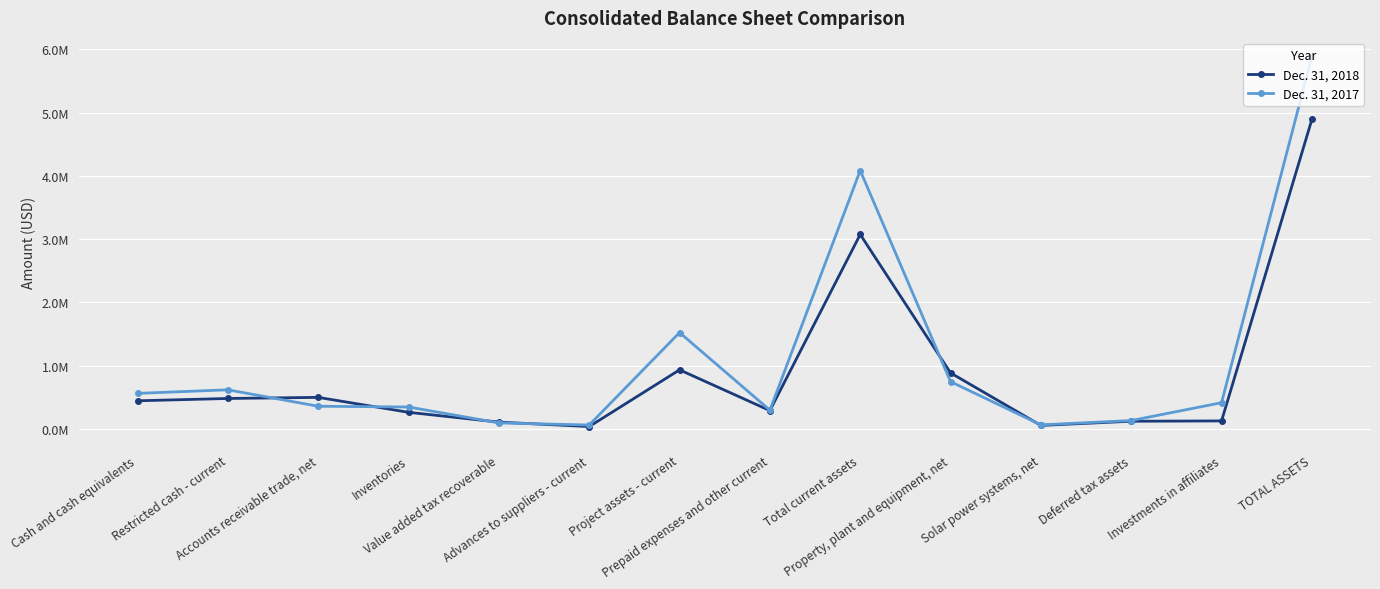

Where is the first local maximum for Dec. 31, 2018?

Accounts receivable trade, net